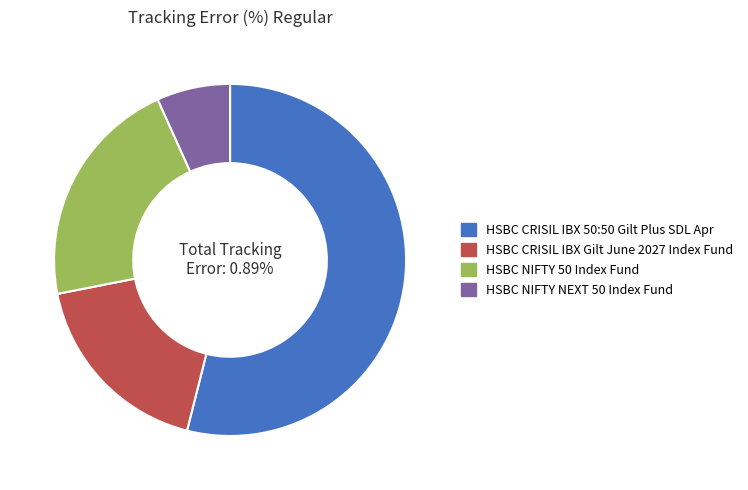

To the nearest percent, what portion does HSBC CRISIL IBX Gilt June 2027 Index Fund represent?

18%